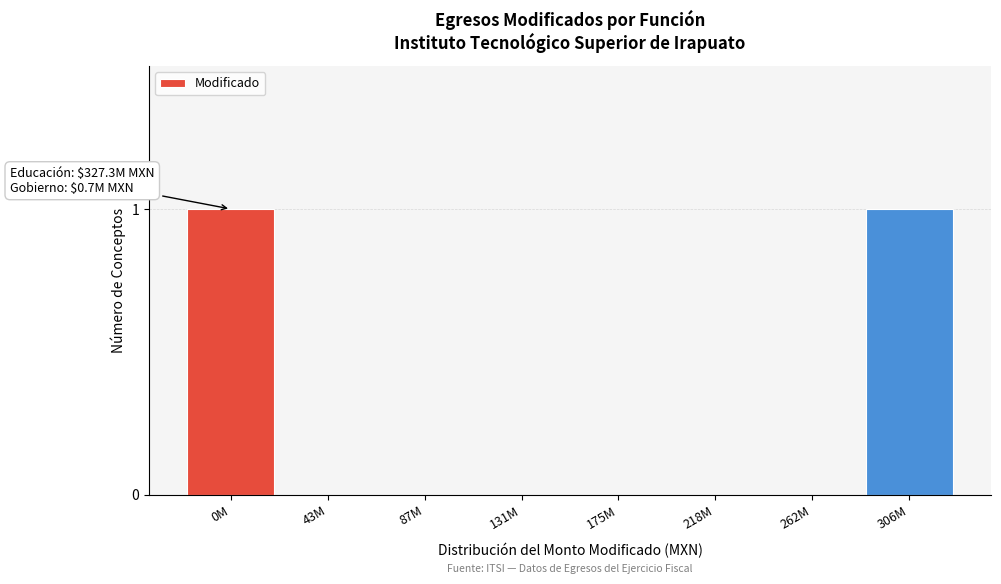

Reading left to right, transcribe all the data shown in this chart.

0M=1	43M=0	87M=0	131M=0	175M=0	218M=0	262M=0	306M=1